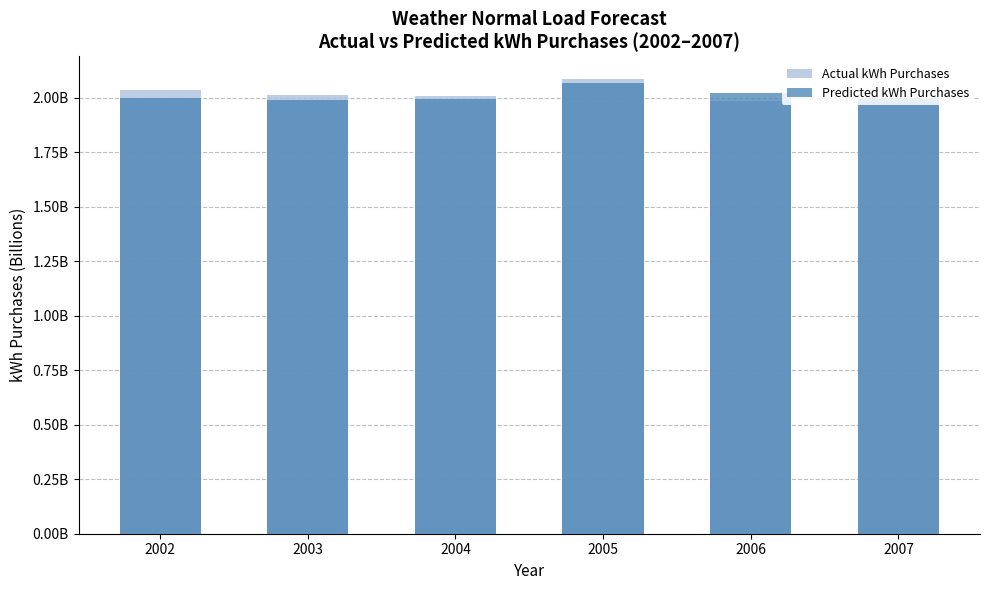

Which series changed the most between 2004 and 2005?

Actual kWh Purchases